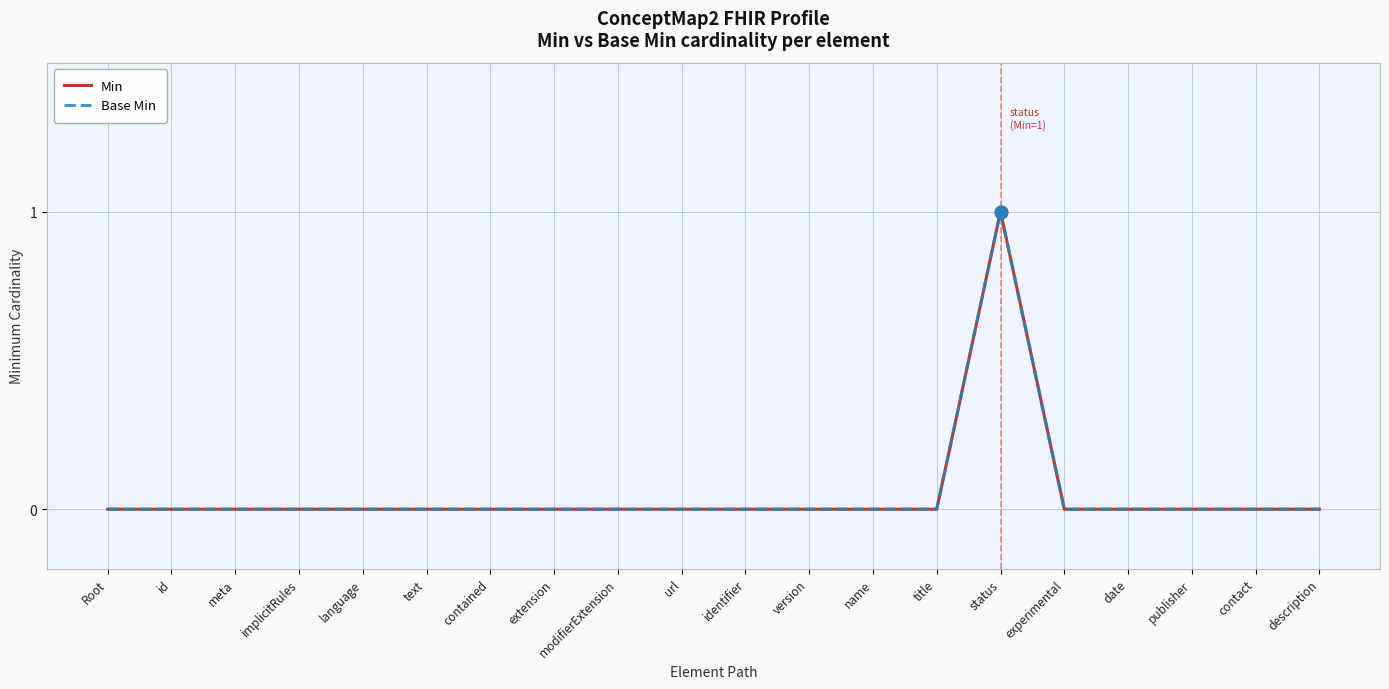

What is the label of the 10th point from the left?

url